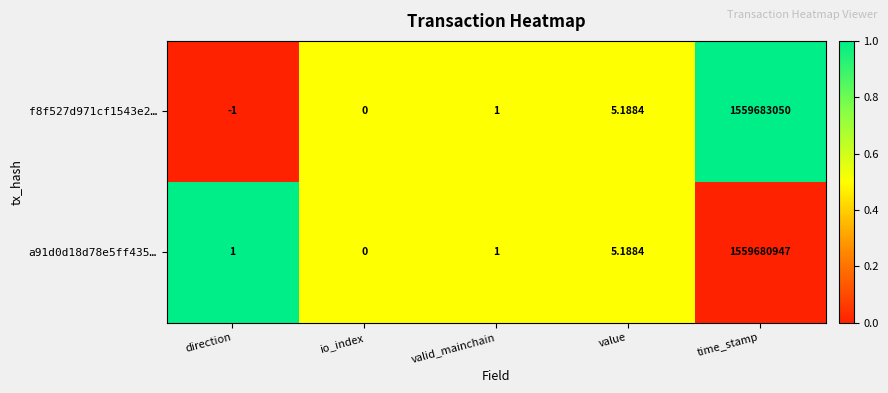

Which category has the lowest value across all series?

direction